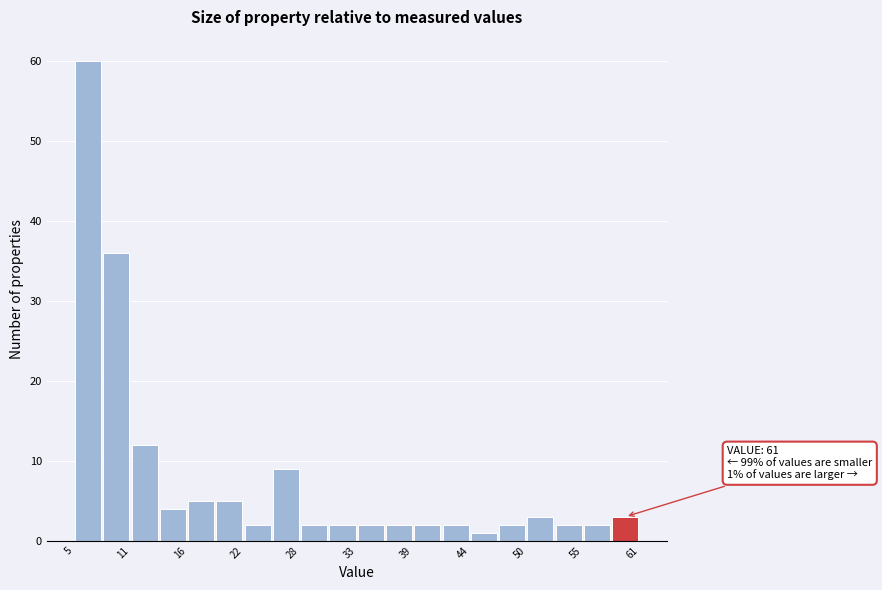

Read against the x-axis, roughly where is the centre of the tallest bar?

7